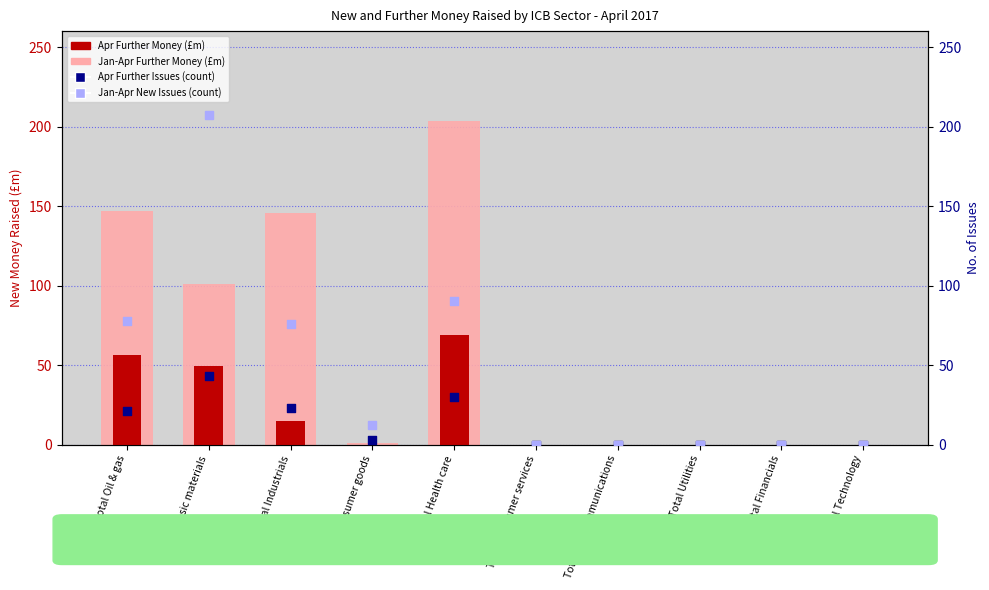

At how many categories does at least one series exceed 80?

4